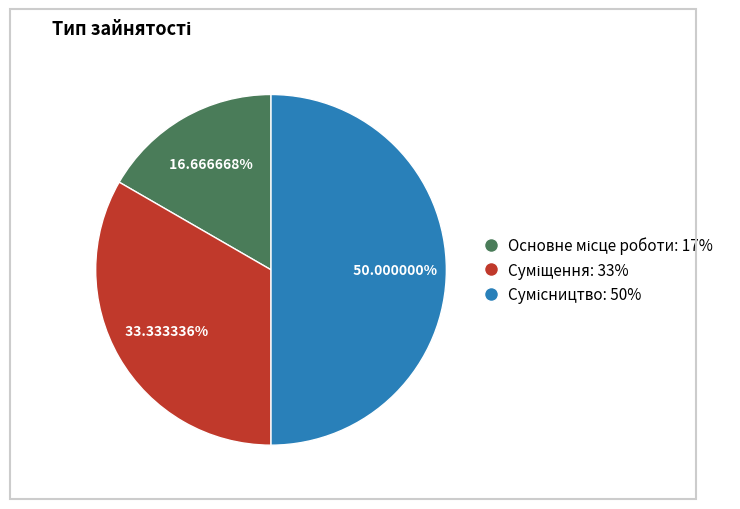

Is it true that Суміщення is 33% of the pie?

True